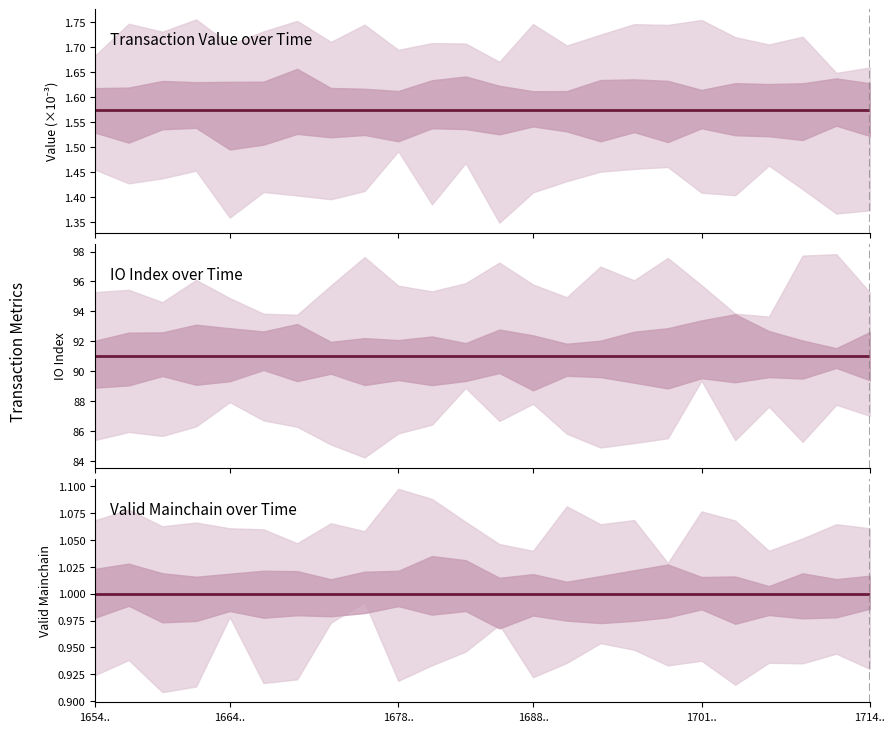

Between 1678.. and 23, which series saw the biggest shift?

Transaction Value over Time